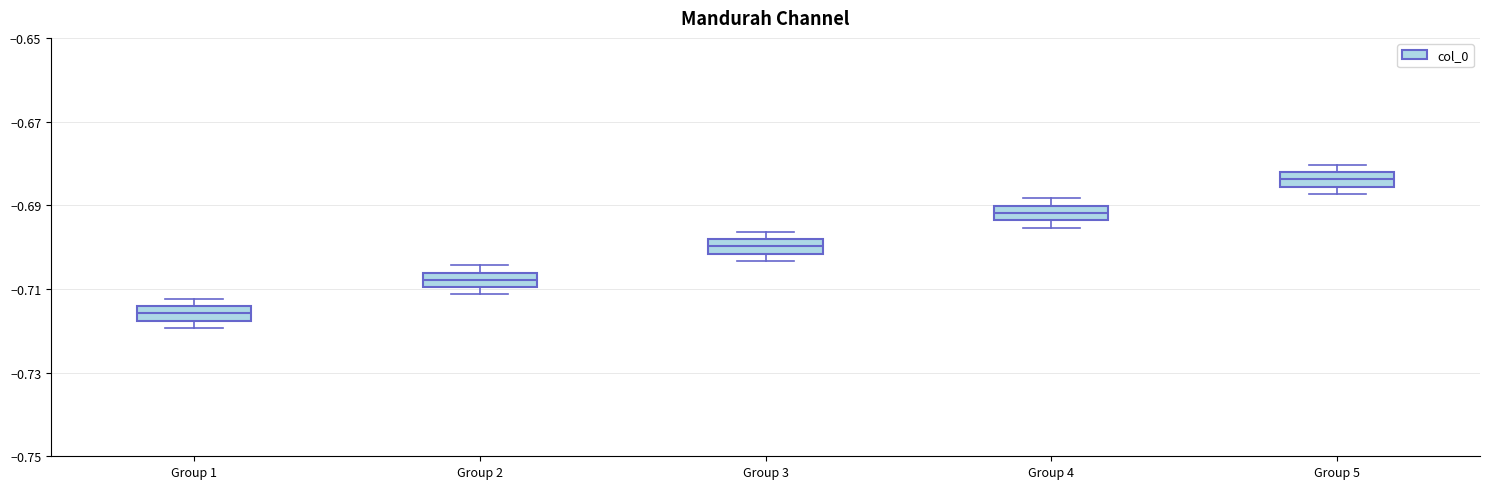

Which box has the highest median line?

Group 5